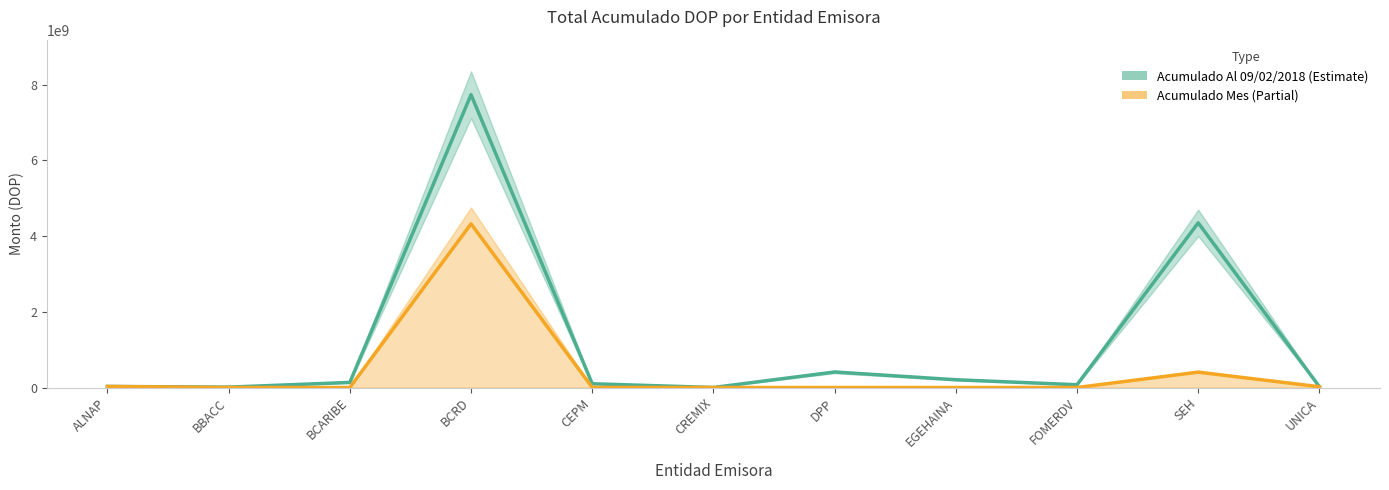

Which series changed the most between BCARIBE and CEPM?

Acumulado Al 09/02/2018